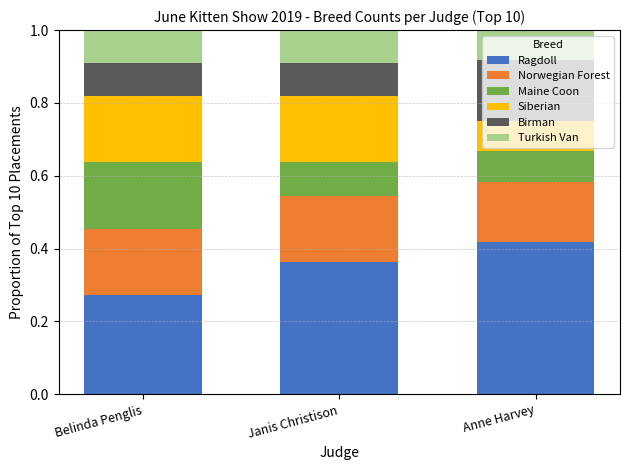

At which label does Ragdoll reach its peak?

Anne Harvey